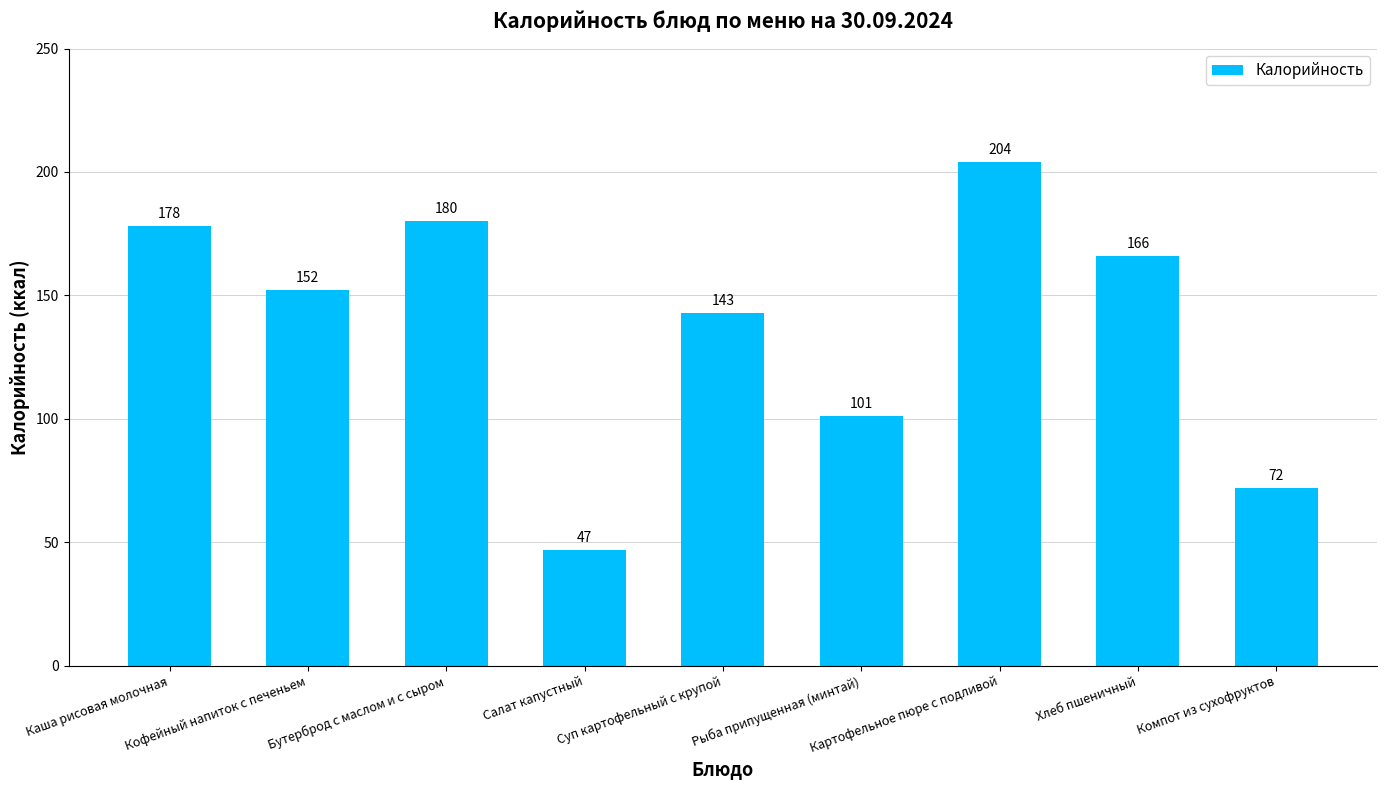

The chart shows a value of 55 at Картофельное пюре с подливой. True or false?

False